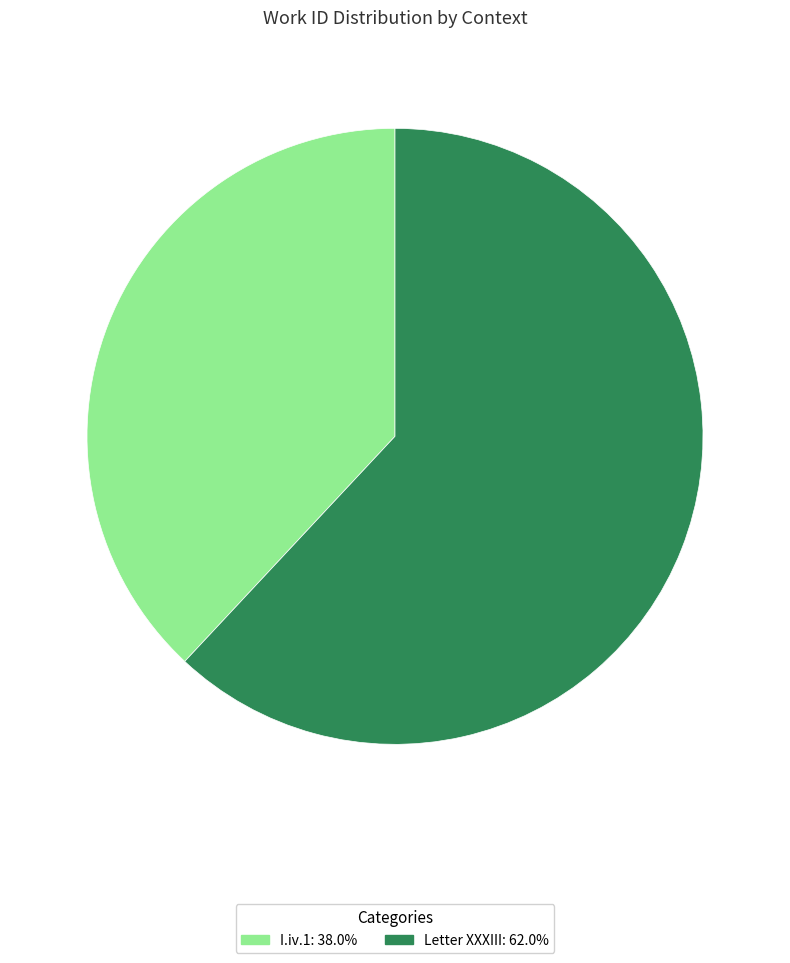

How many slices are in this pie chart?

2